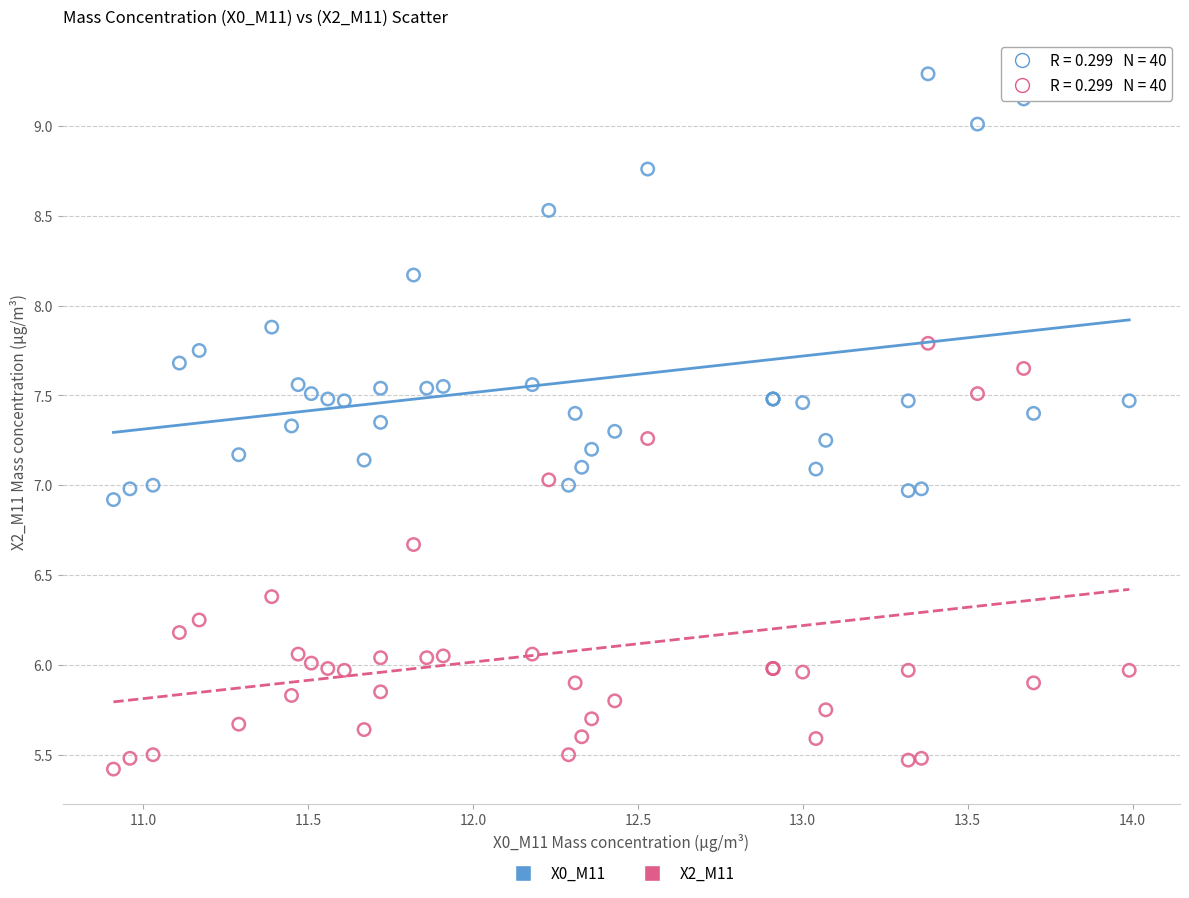

In the X0_M11 series, what Y value is closest to 8?

7.9